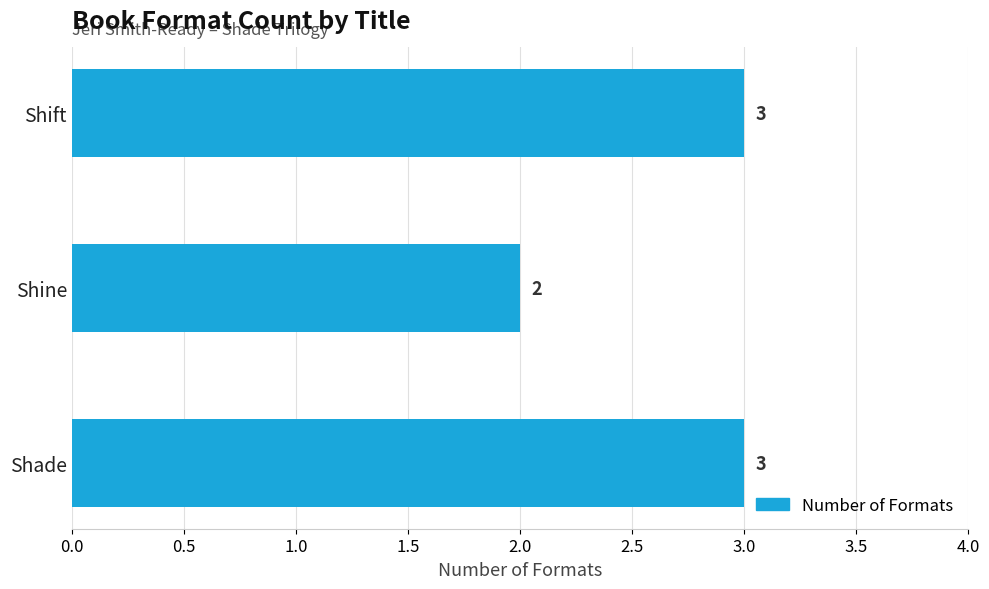

Is it true that the value at Shade is 3?

True